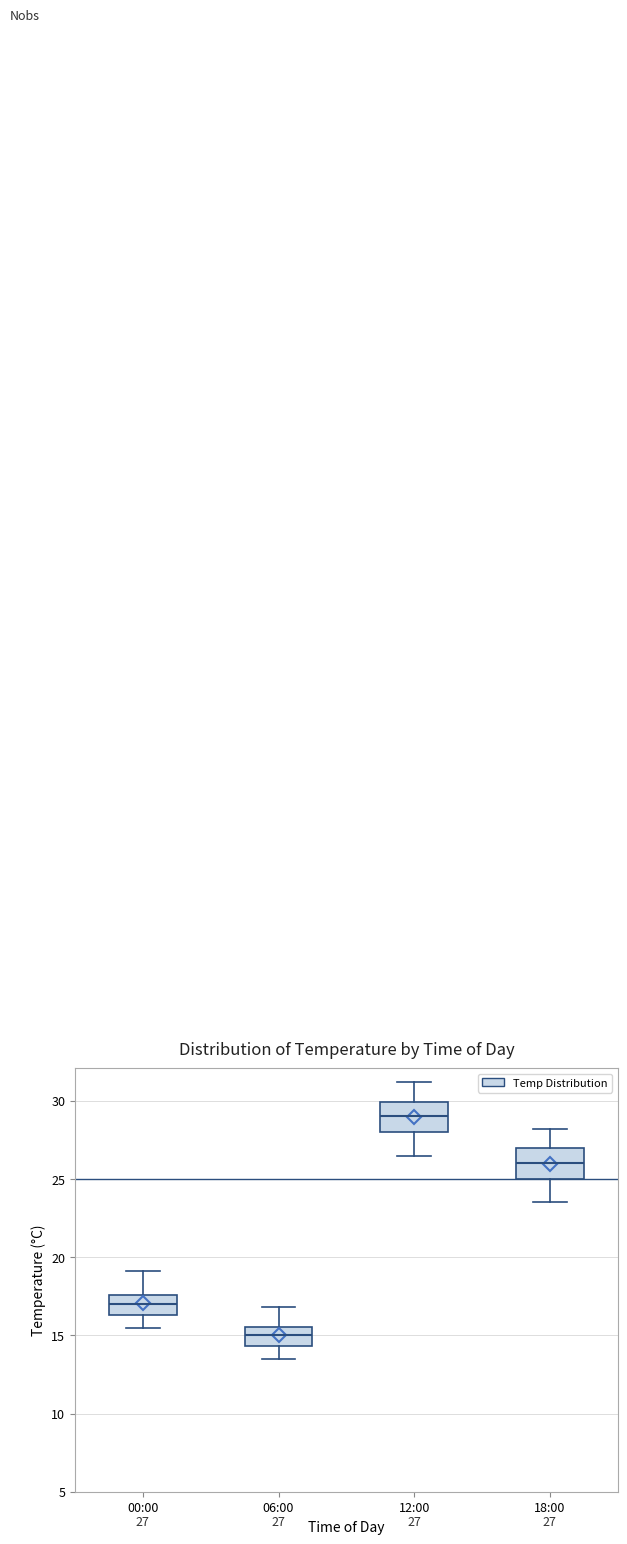

Which box has the highest median line?

12:00